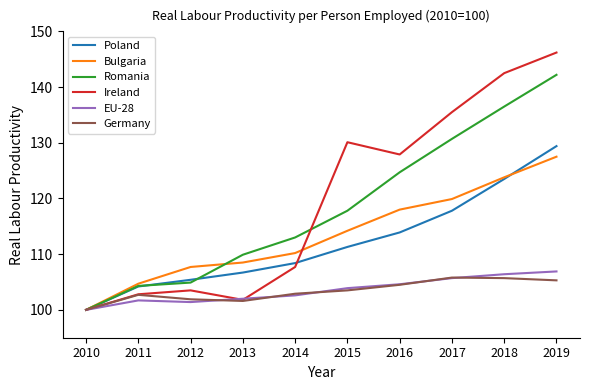

Rank the series by their maximum value, from lowest to highest.

Germany, EU-28, Bulgaria, Poland, Romania, Ireland